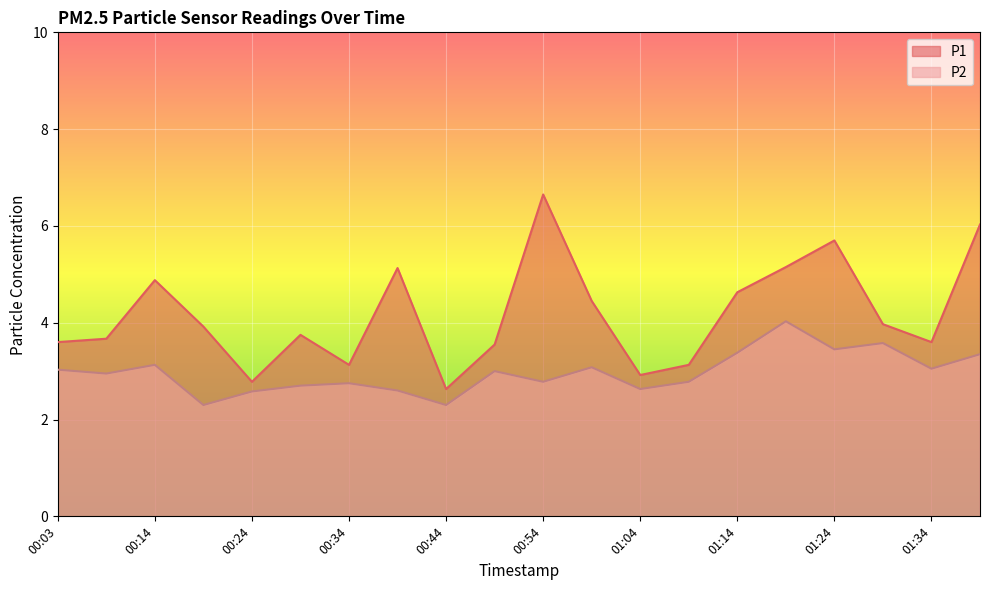

Which series changed the most between 00:39 and 01:24?

P2